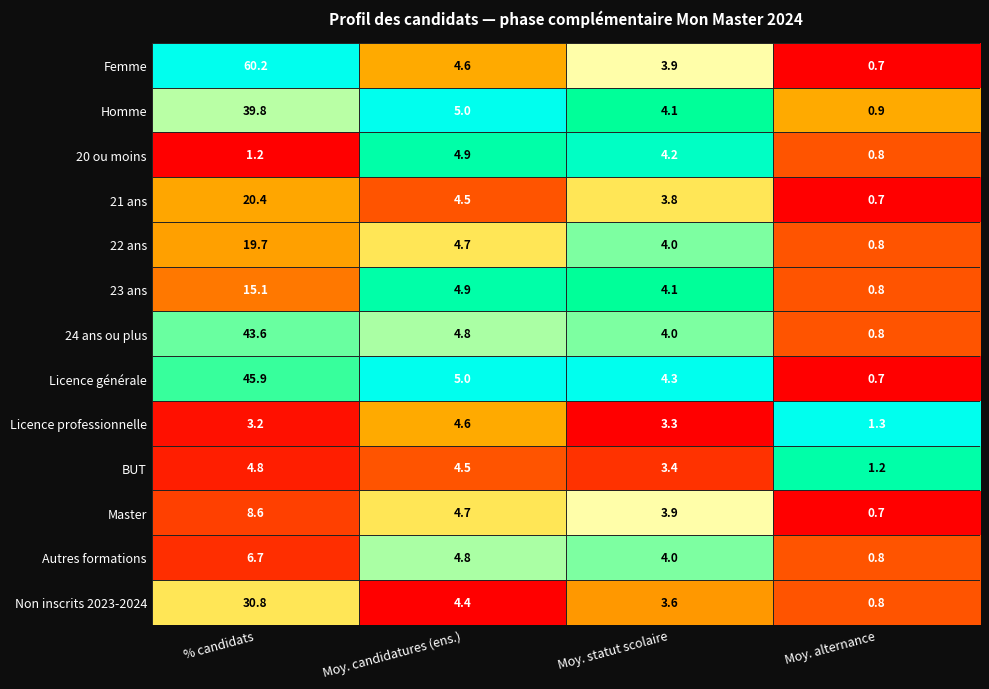

Which series has the largest total across all categories?

Femme